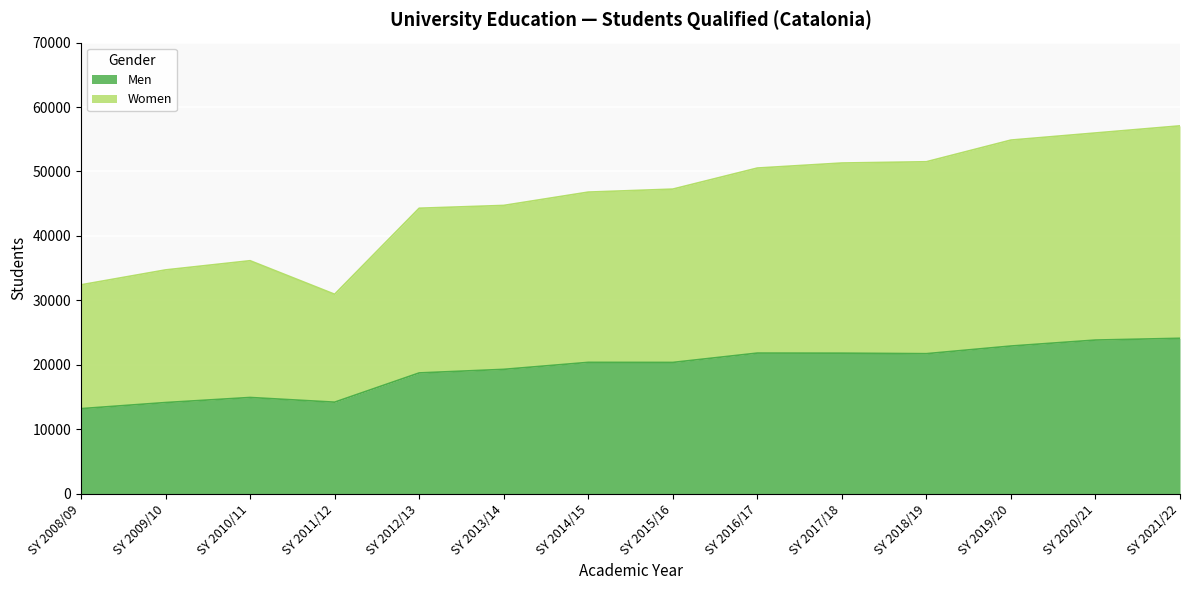

Between SY 2013/14 and SY 2018/19, which is larger?

SY 2018/19